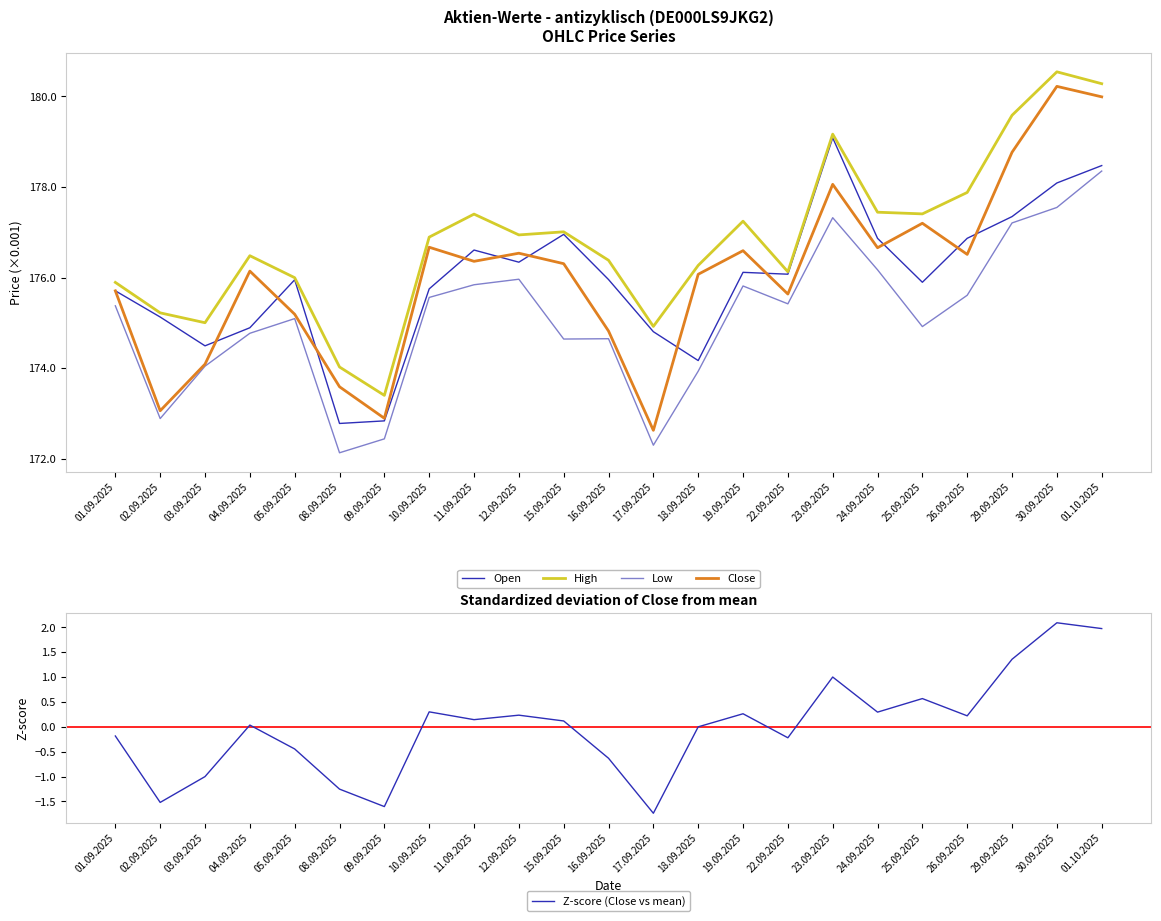

Which series has the largest range (max minus min)?

Close